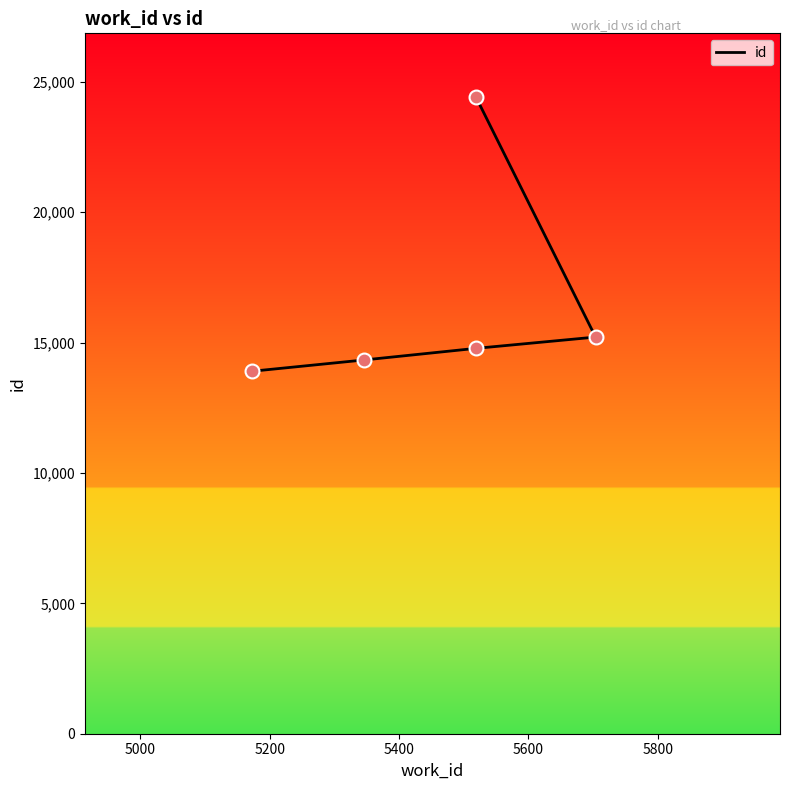

What is the ratio of the value at 5000 to the value at 5400?

0.9